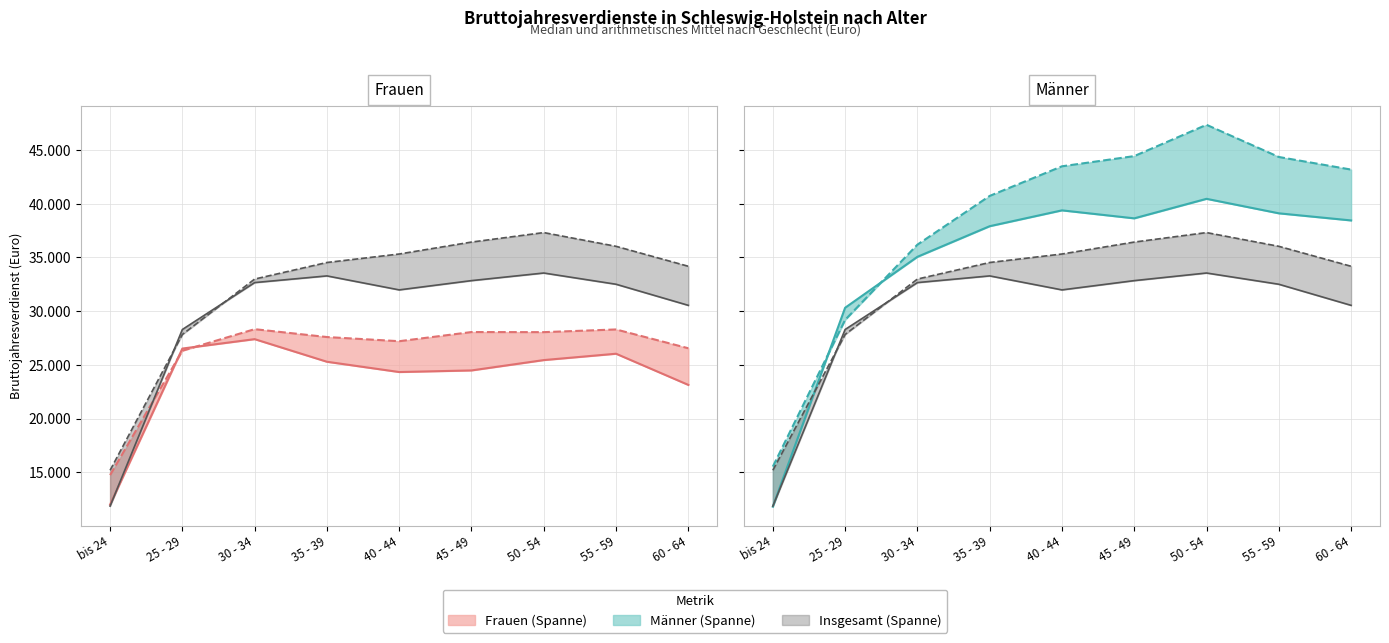

What is the average value of the Frauen arithm. Mittel series?

26123